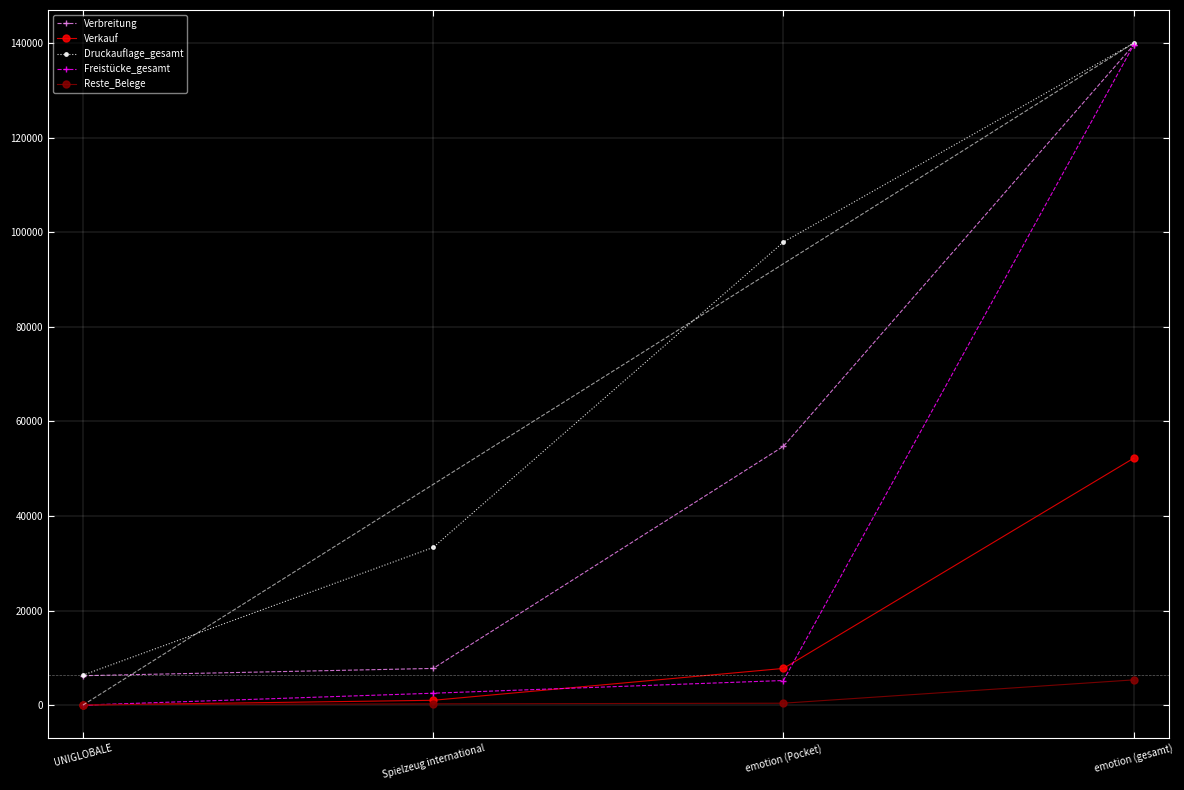

The Reste_Belege series shows 8814 at emotion (gesamt). True or false?

False